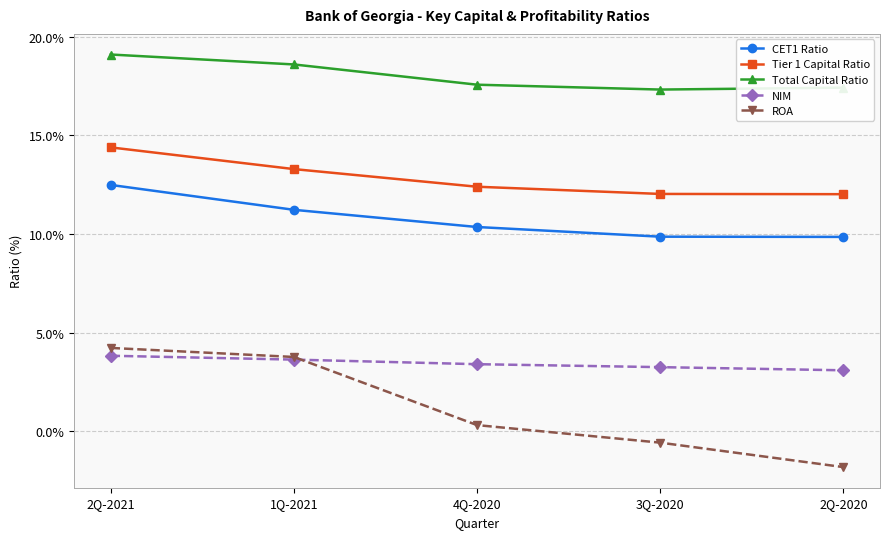

Which category has the highest value in the CET1 Ratio series?

2Q-2021